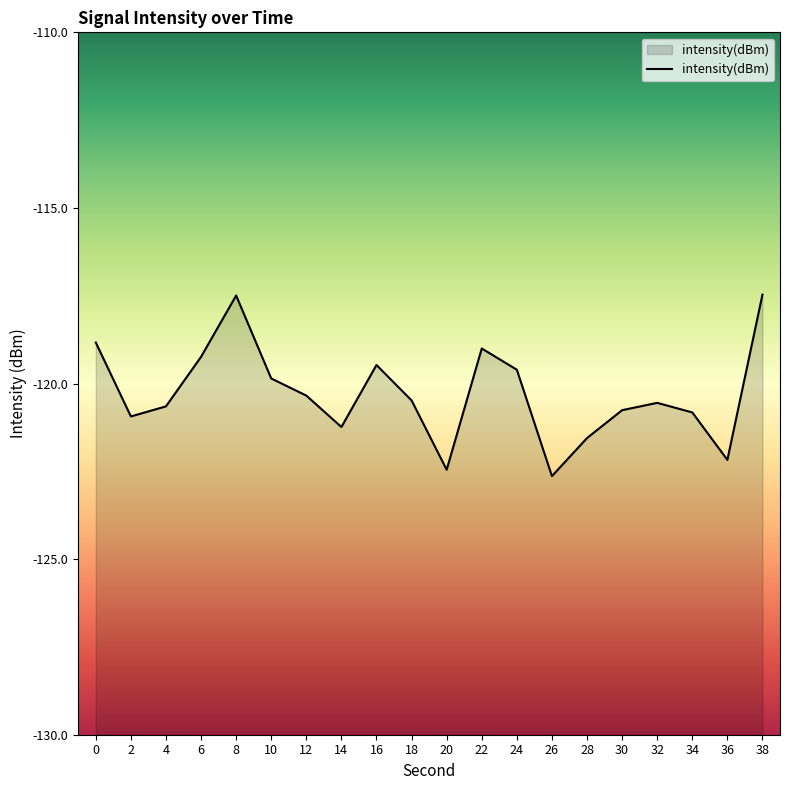

Reading right to left, list all the values displayed in this chart.

38=-117.5	36=-122.2	34=-120.8	32=-120.6	30=-120.8	28=-121.6	26=-122.6	24=-119.6	22=-119.0	20=-122.5	18=-120.5	16=-119.5	14=-121.2	12=-120.3	10=-119.9	8=-117.5	6=-119.2	4=-120.7	2=-120.9	0=-118.8